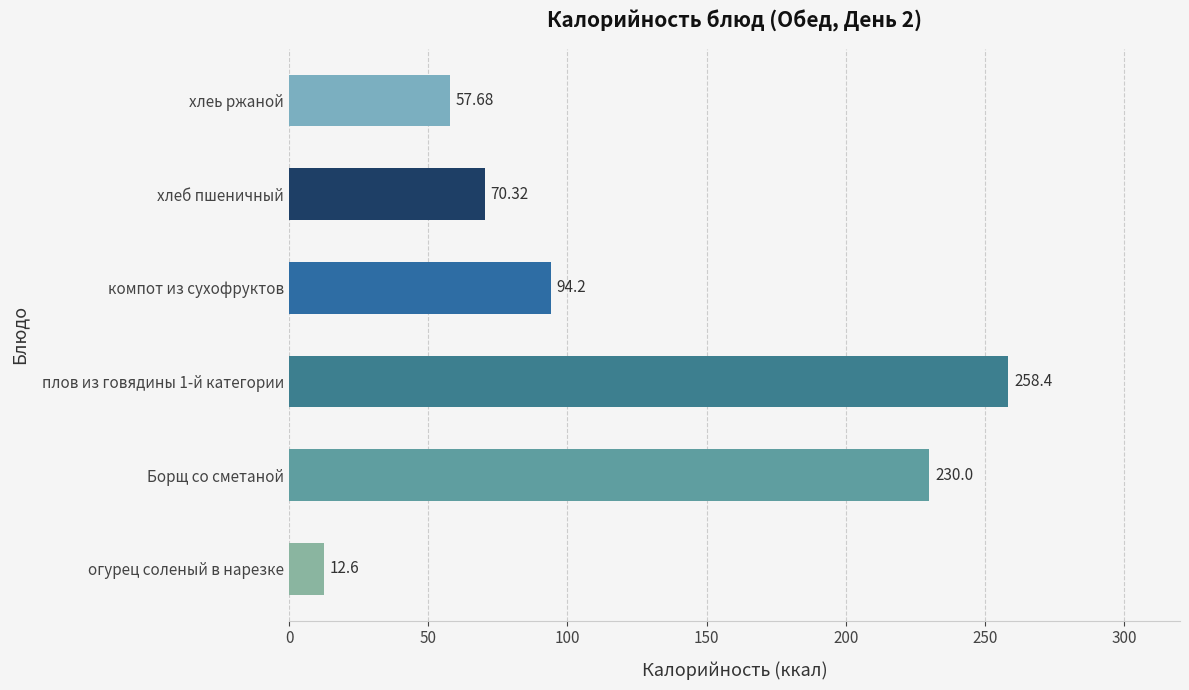

What is the sum of all values?

723.2